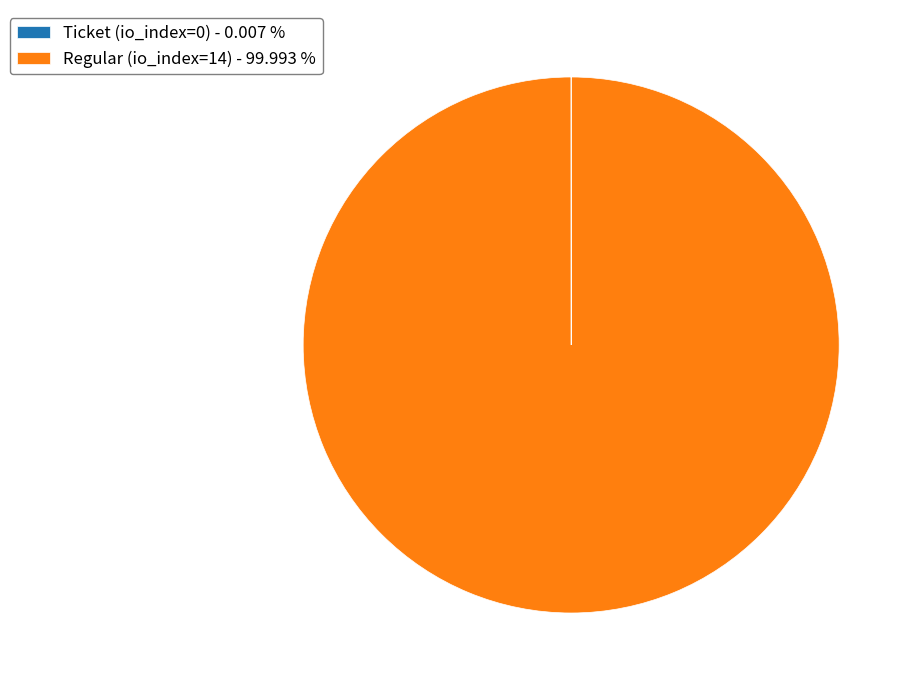

Which slice is the largest?

Regular (io_index=14)